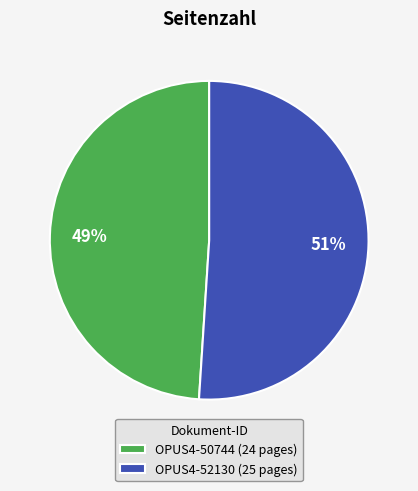

To the nearest percent, what portion does OPUS4-50744 represent?

49%